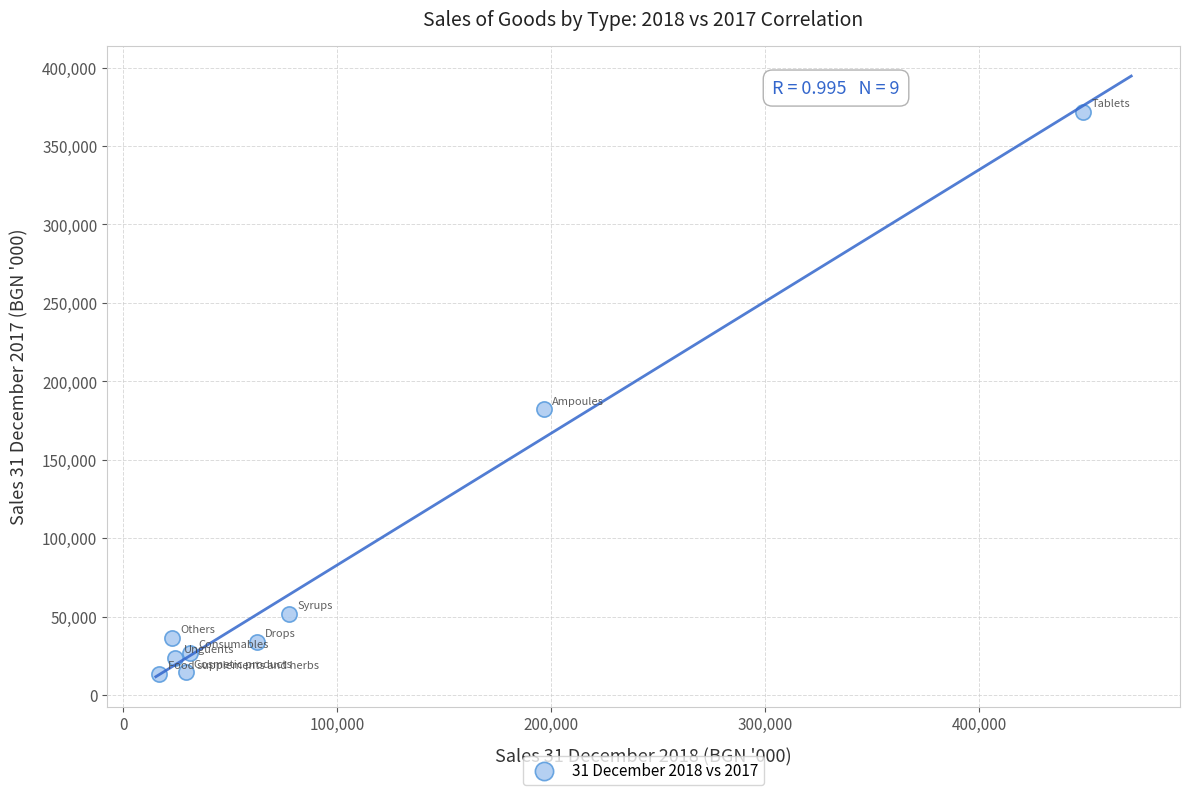

What is the range of Y values (max minus min)?

358484